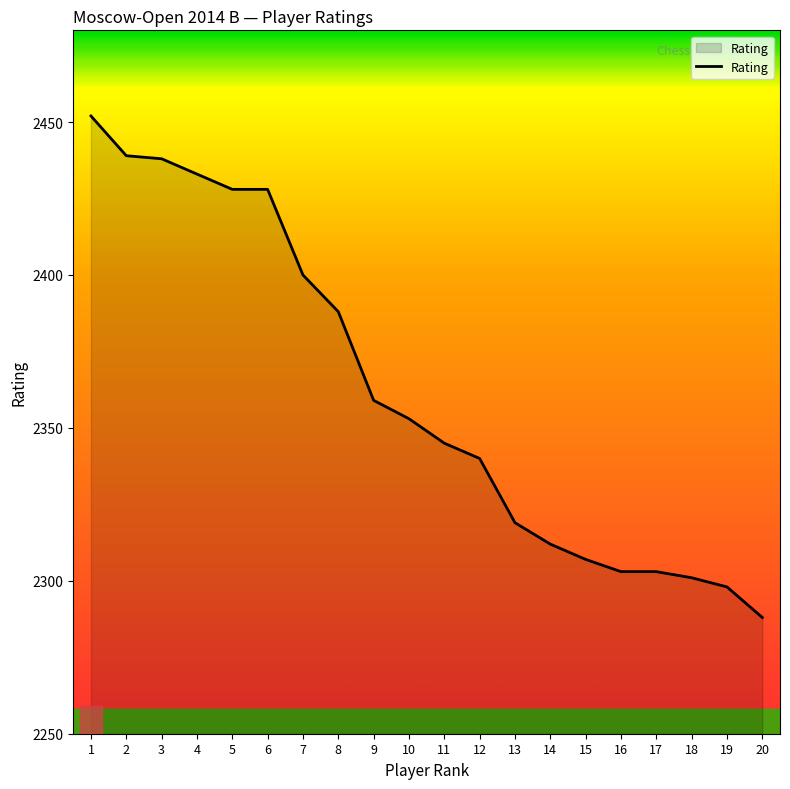

True or false: the data shows 2428 at 6.

True